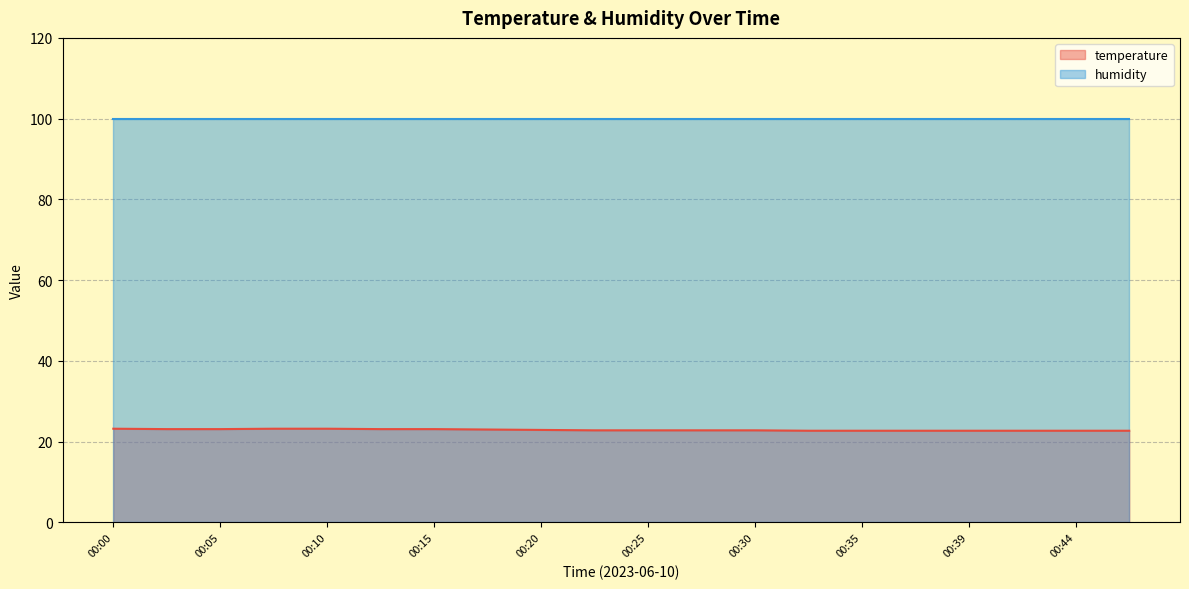

Approximately how many times larger is the value at 00:18 compared to 00:10?

1.0